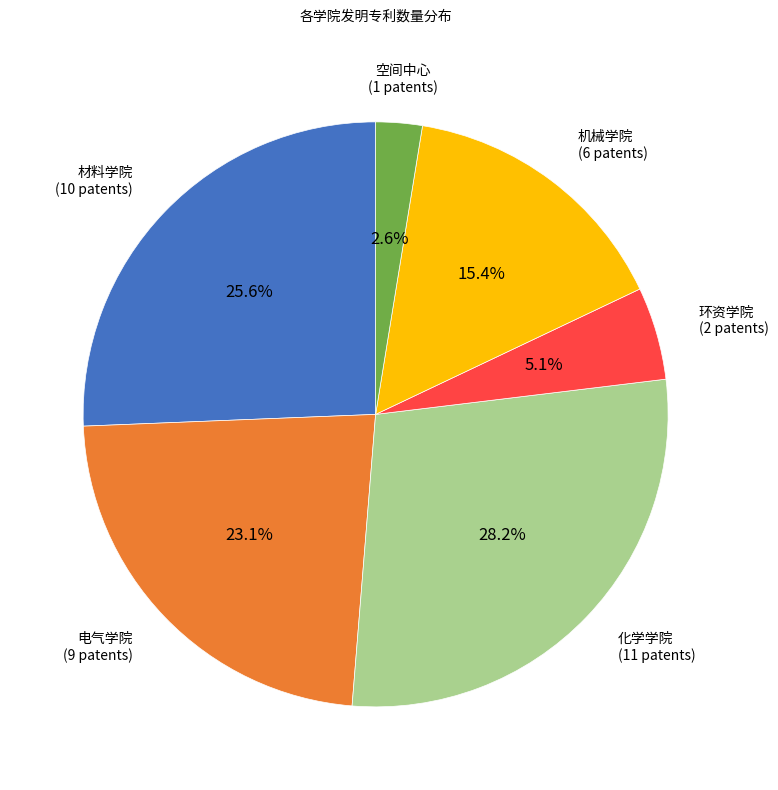

Does 机械学院 account for over 50% of the chart?

No